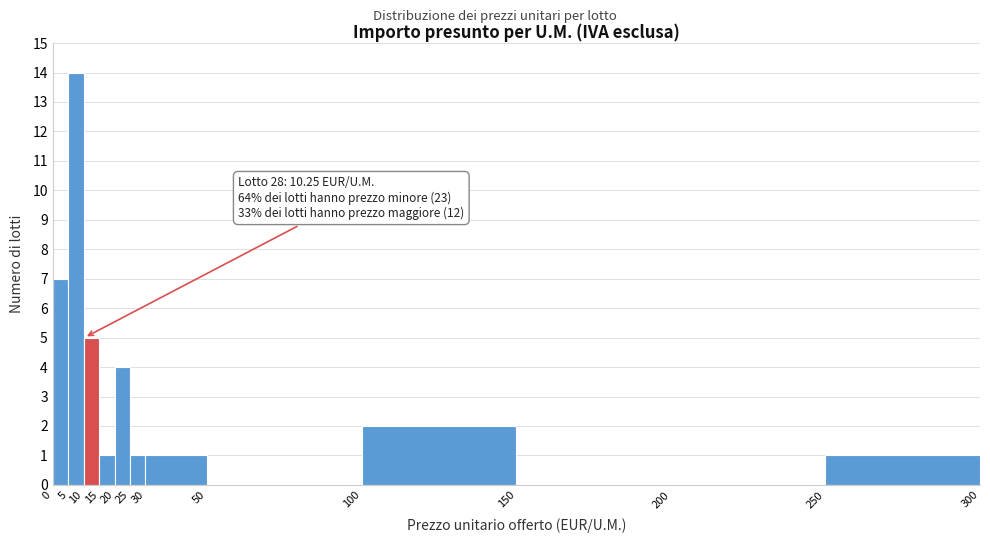

Over which range of the x-axis is the bar tallest?

5 to 10